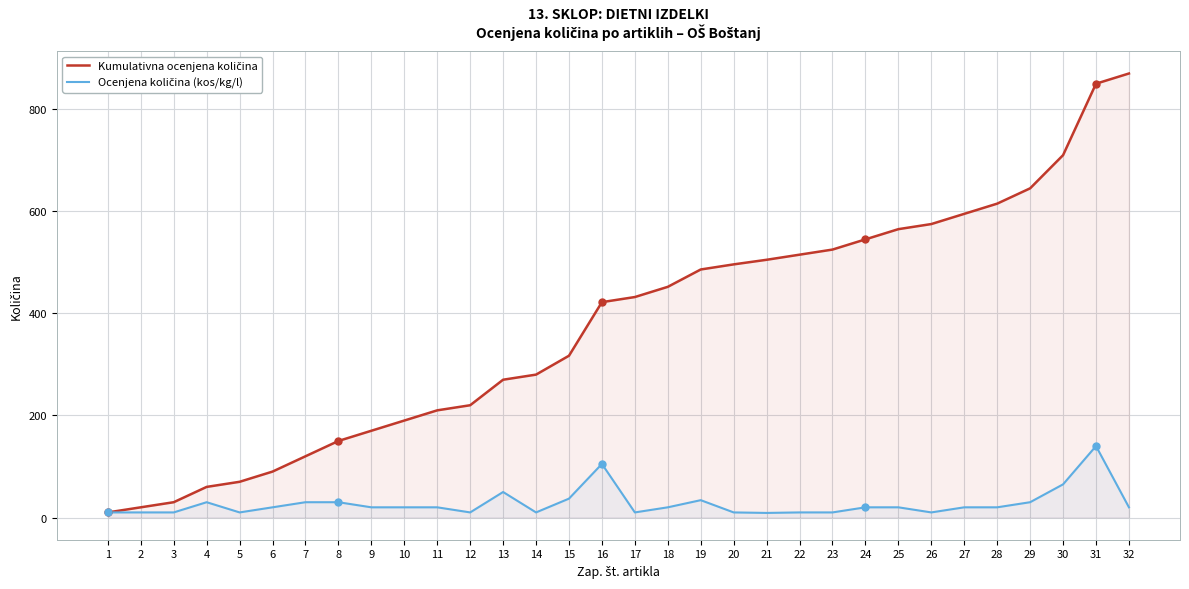

True or false: Ocenjena količina (kos/kg/l) and Kumulativna ocenjena količina cross at least once.

False